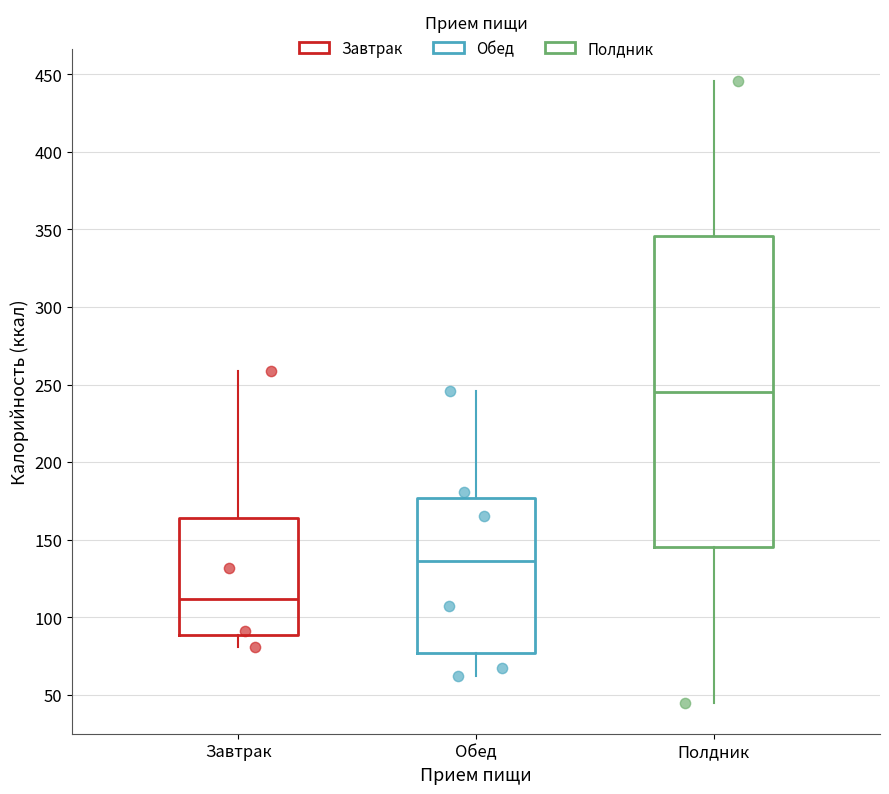

Which box has the highest median line?

Полдник